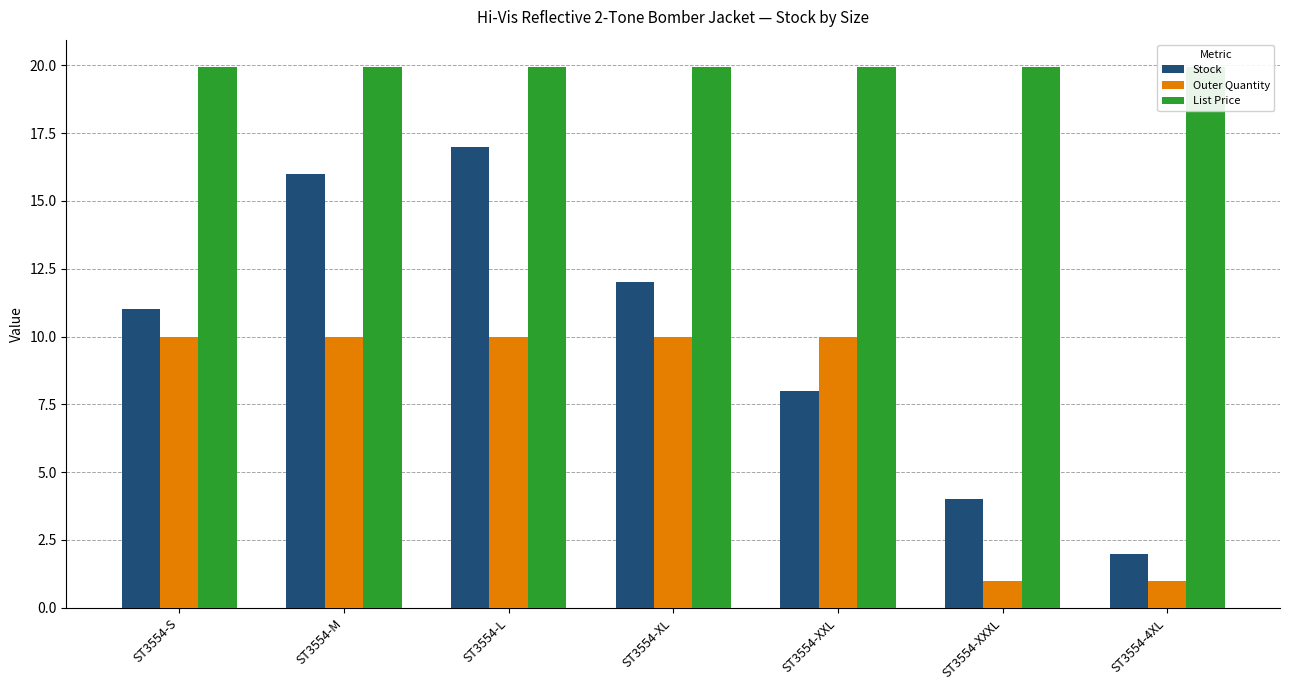

Reading left to right, transcribe all the data shown in this chart.

Stock: ST3554-S=11.0	ST3554-M=16.0	ST3554-L=17.0	ST3554-XL=12.0	ST3554-XXL=8.0	ST3554-XXXL=4.0	ST3554-4XL=2.0
Outer Quantity: ST3554-S=10.0	ST3554-M=10.0	ST3554-L=10.0	ST3554-XL=10.0	ST3554-XXL=10.0	ST3554-XXXL=1.0	ST3554-4XL=1.0
List Price: ST3554-S=19.9	ST3554-M=19.9	ST3554-L=19.9	ST3554-XL=19.9	ST3554-XXL=19.9	ST3554-XXXL=19.9	ST3554-4XL=19.9